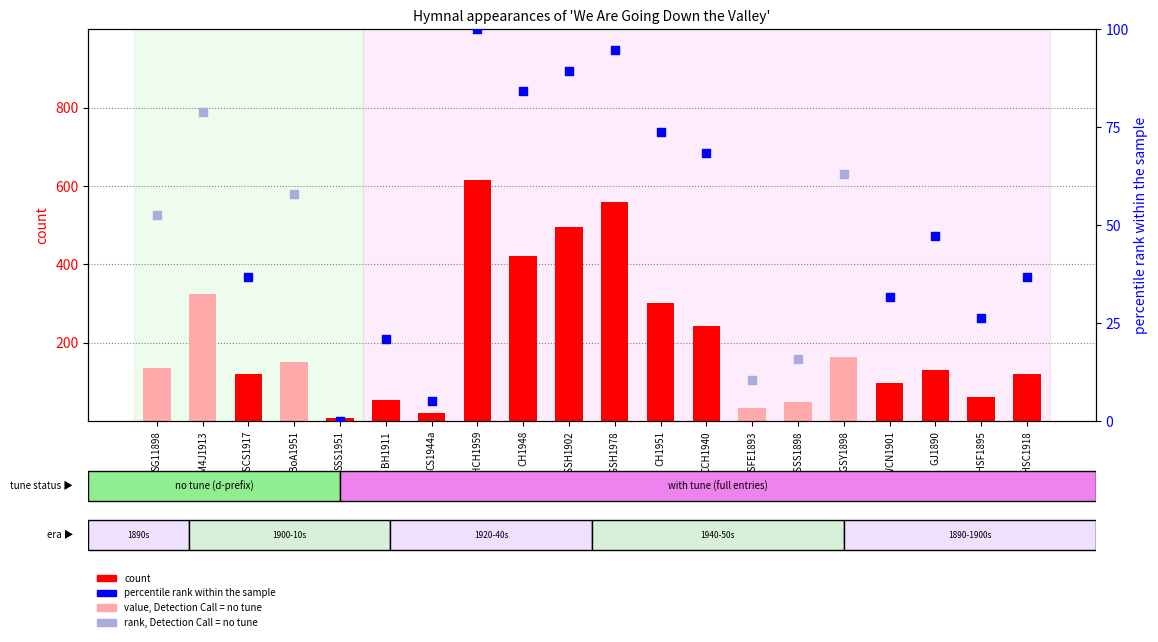

What is the change in value from CS1944a to CHCH1959?

+594